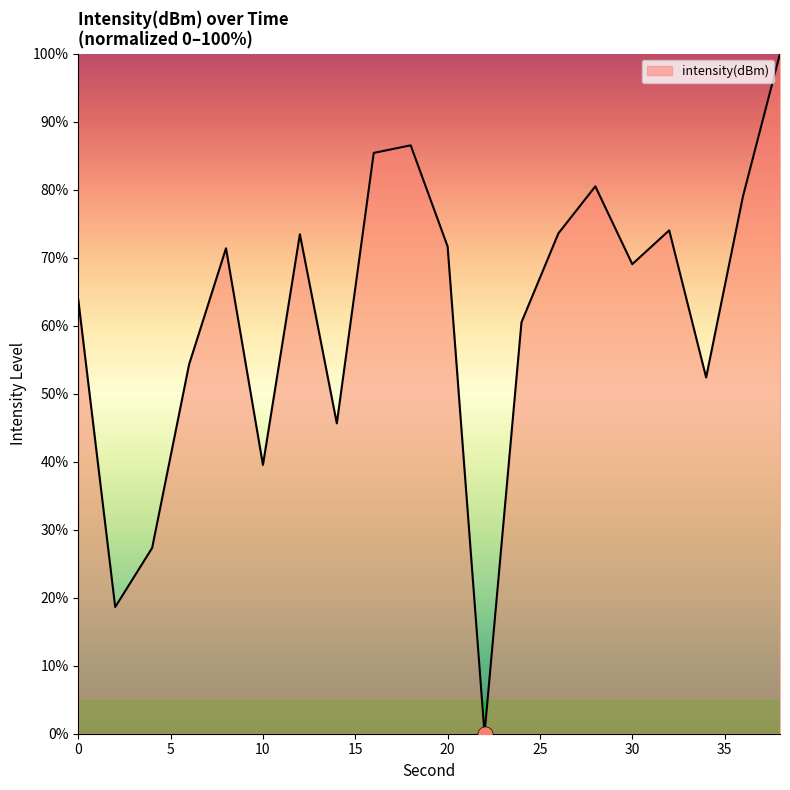

What is the greatest value displayed?

100.0